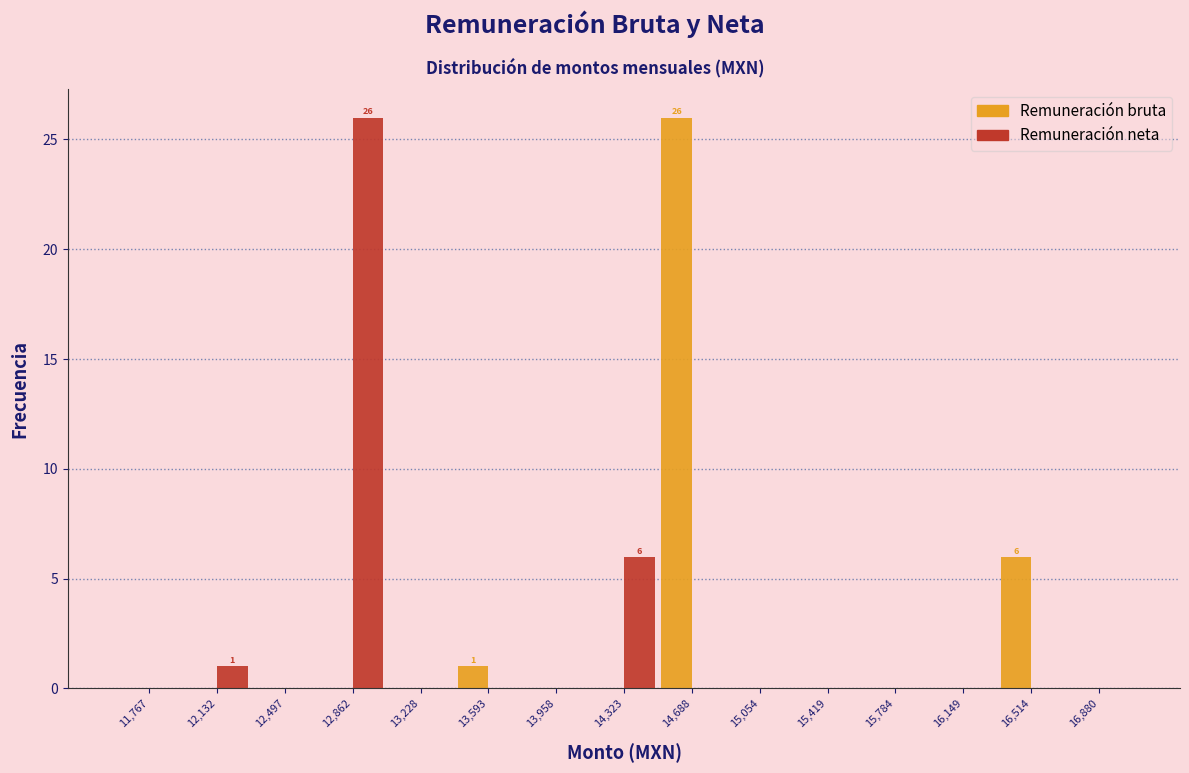

In the Remuneración neta series, which range on the x-axis has the tallest bar?

12700 to 13050